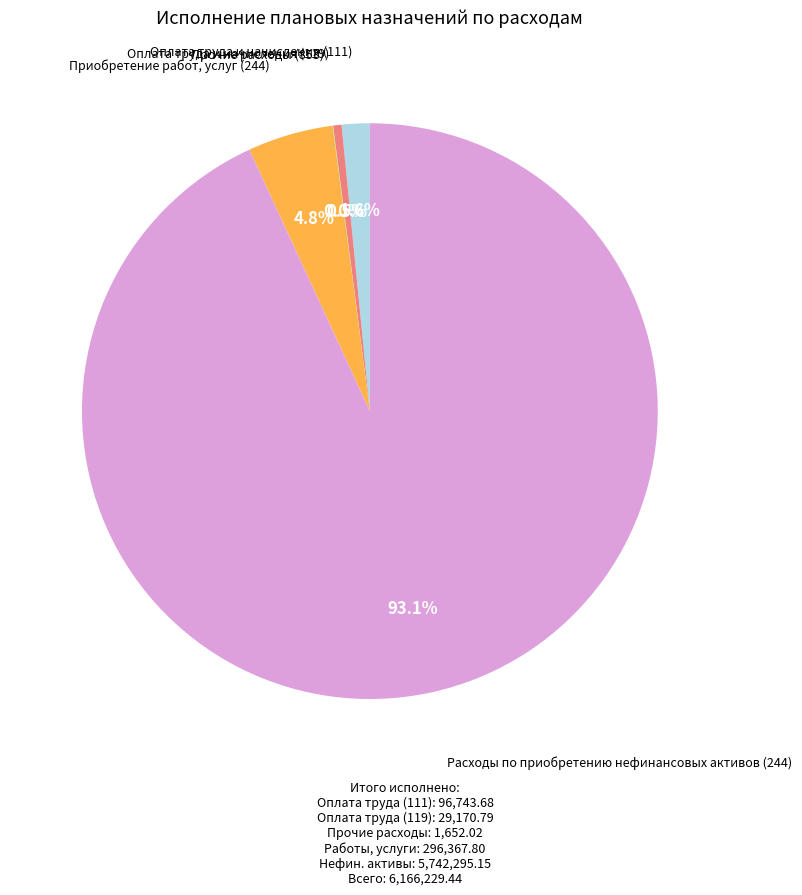

To the nearest percent, what is the average slice percentage?

20%